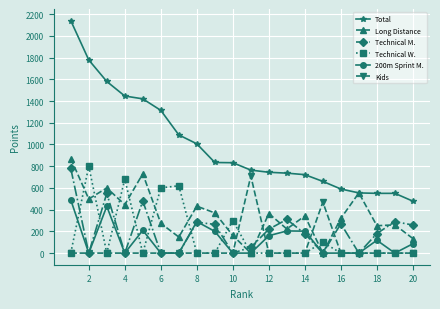

How many lines are shown in the chart?

6